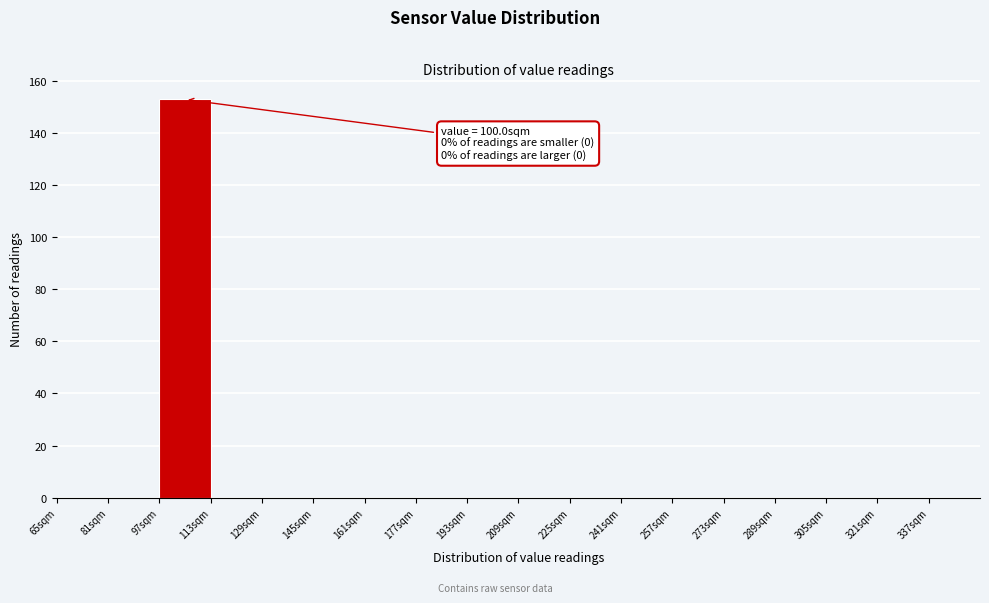

Which range on the x-axis has the tallest bar?

97 to 113